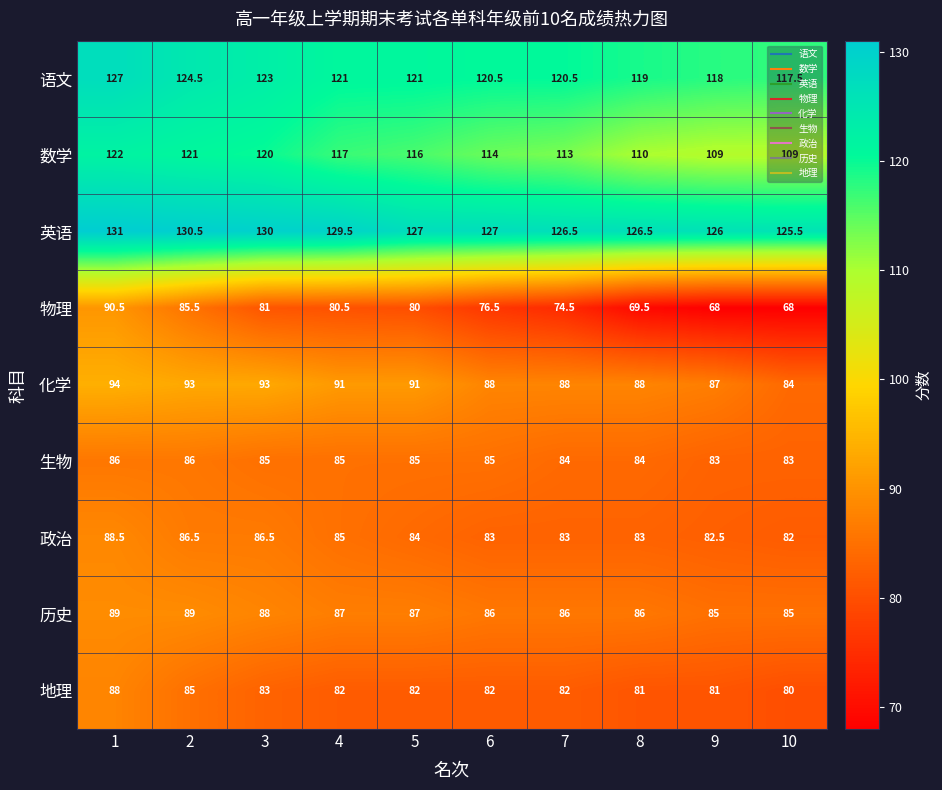

True or false: 生物 has a value of 86.0 at 2.

True